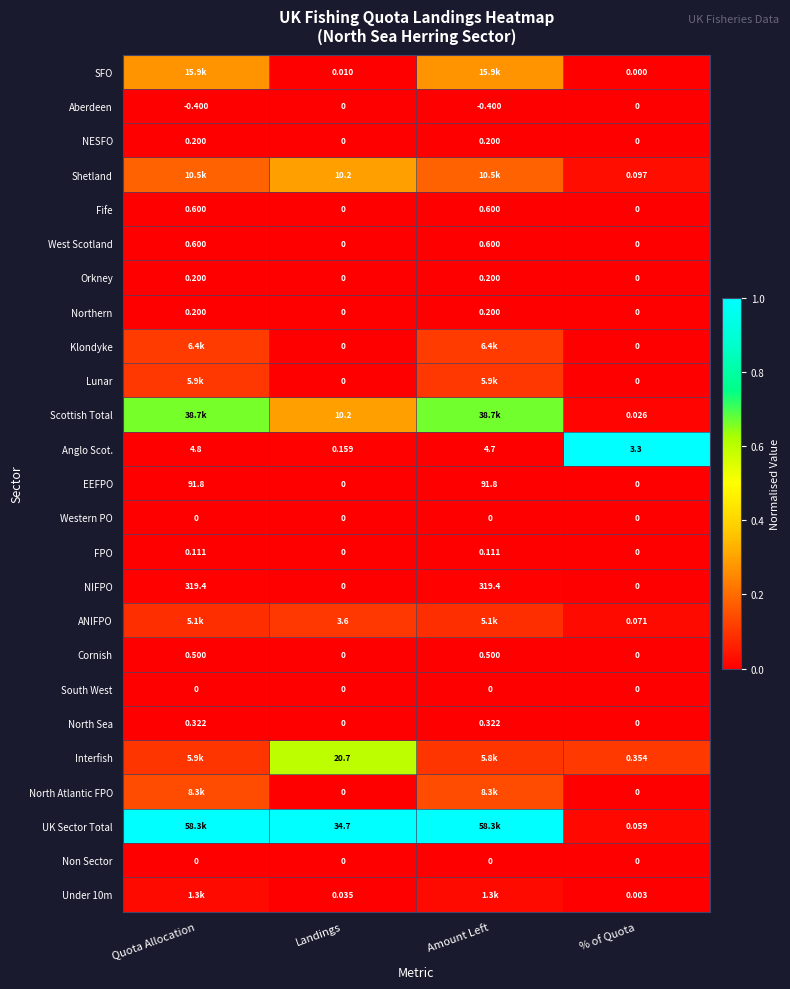

Is the value of Western PO at Quota Allocation greater than the value of Interfish at % of Quota?

No